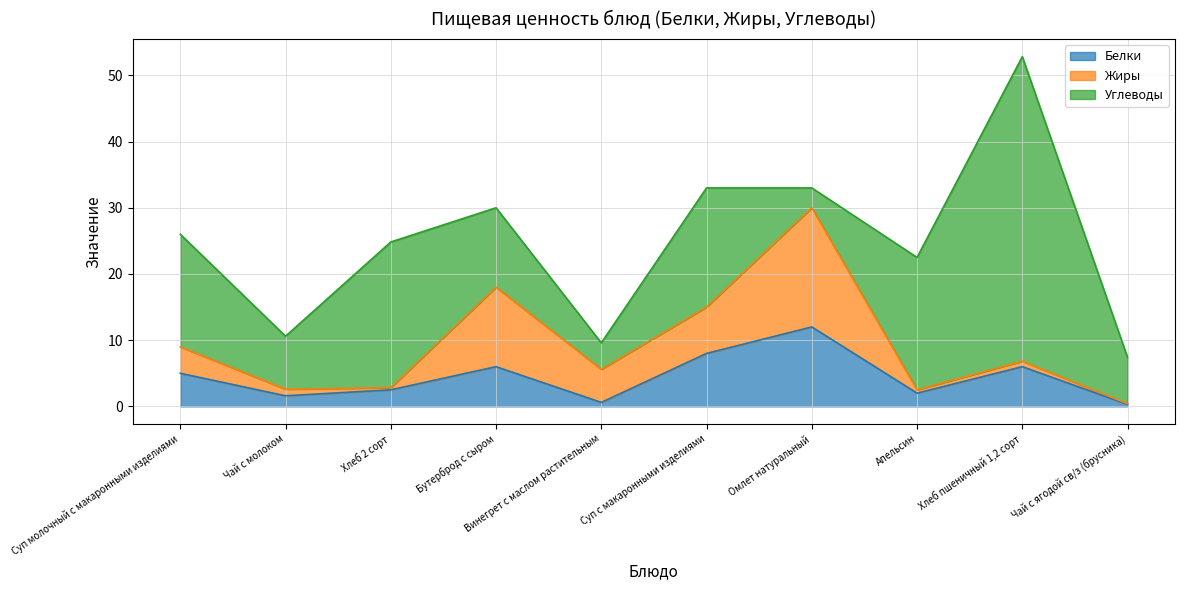

List the series in order of their peak value, lowest first.

Белки, Жиры, Углеводы